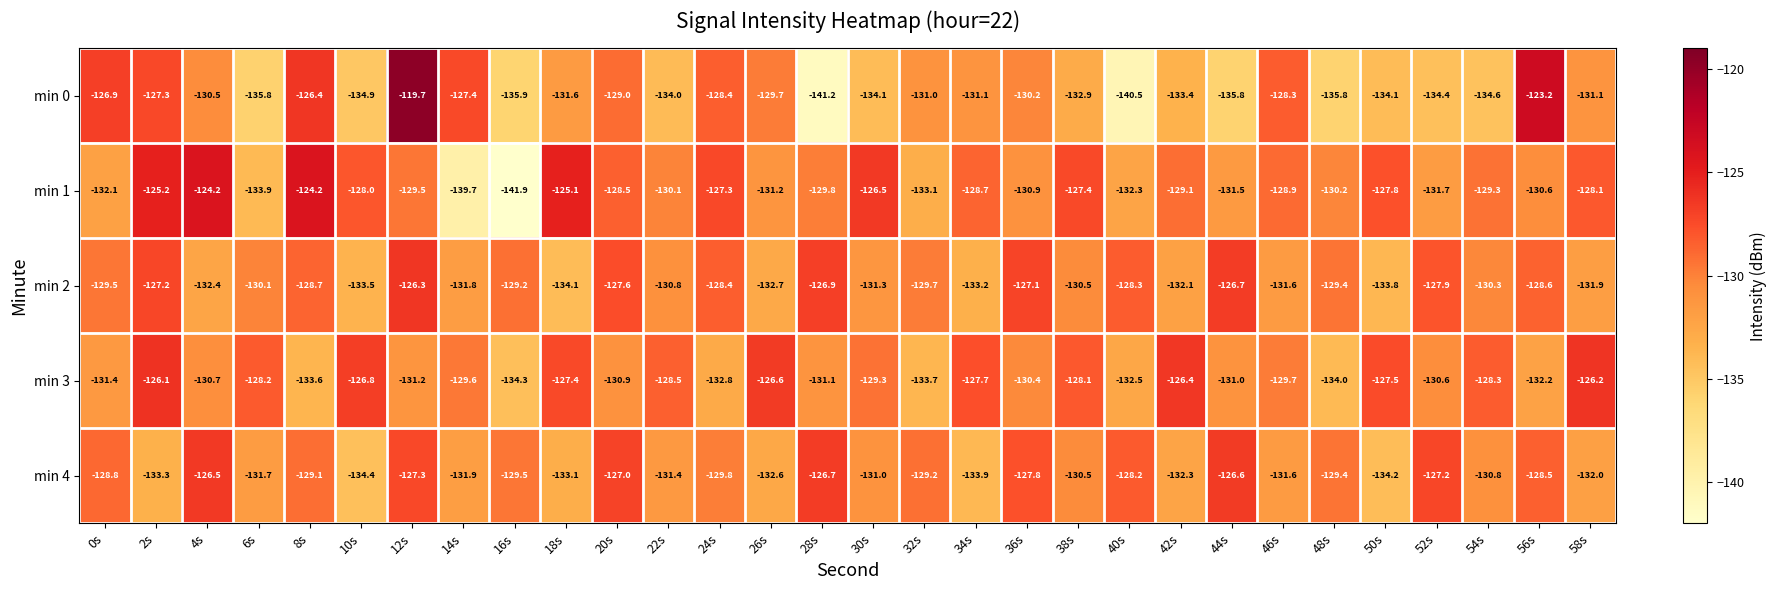

True or false: min 4 has a value of -213.6 at 58s.

False